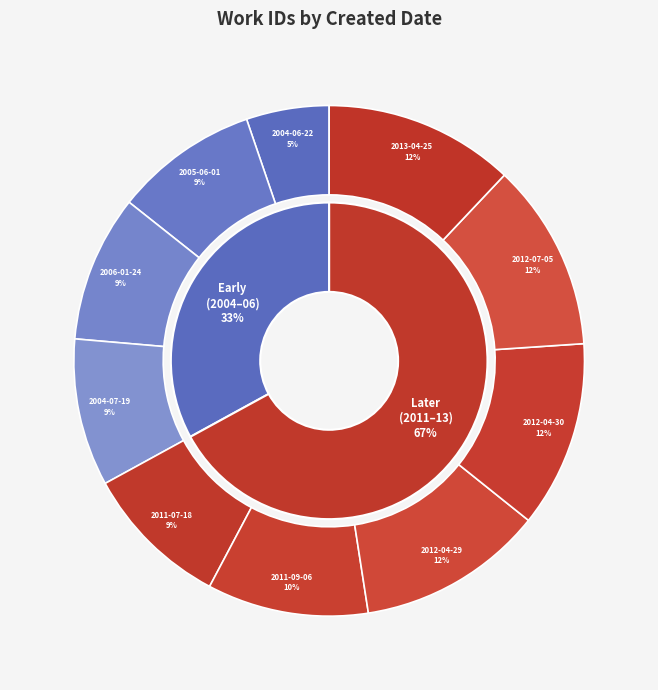

Does any single category account for the majority?

No